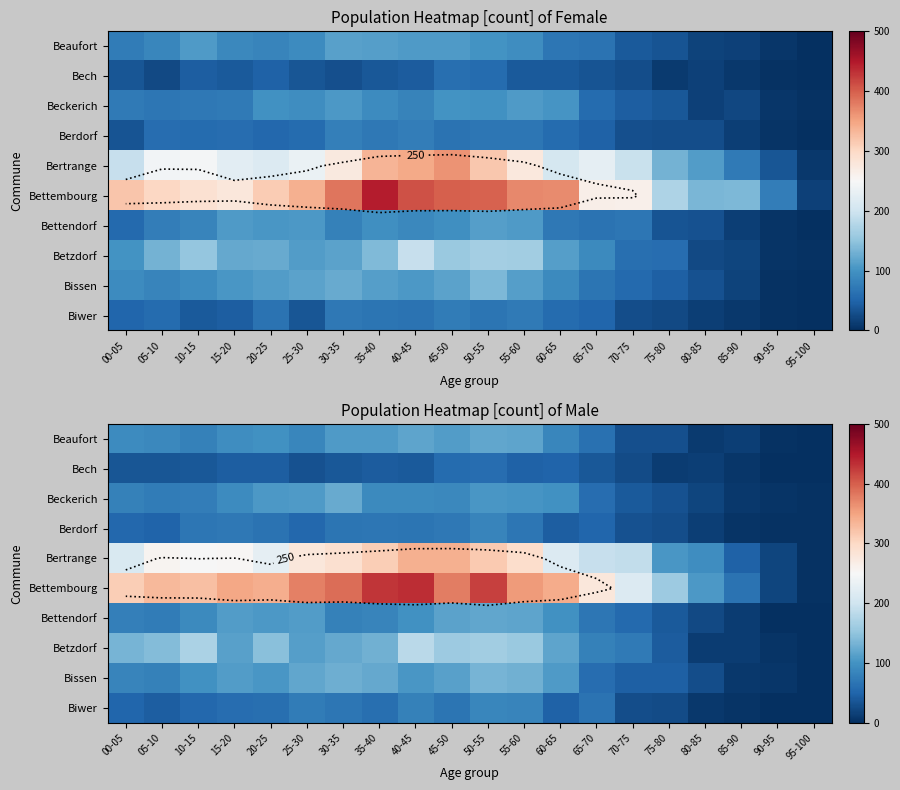

The value of Betzdorf at 80-85 is 9. True or false?

False